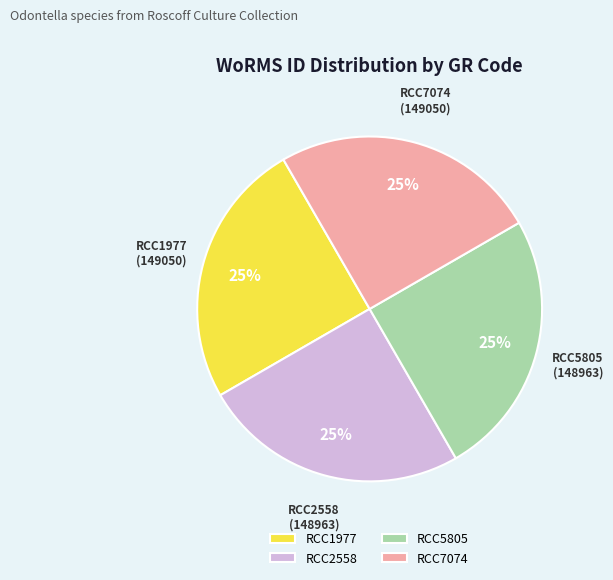

What is the ratio of the value at RCC2558 to the value at RCC1977?

1.0